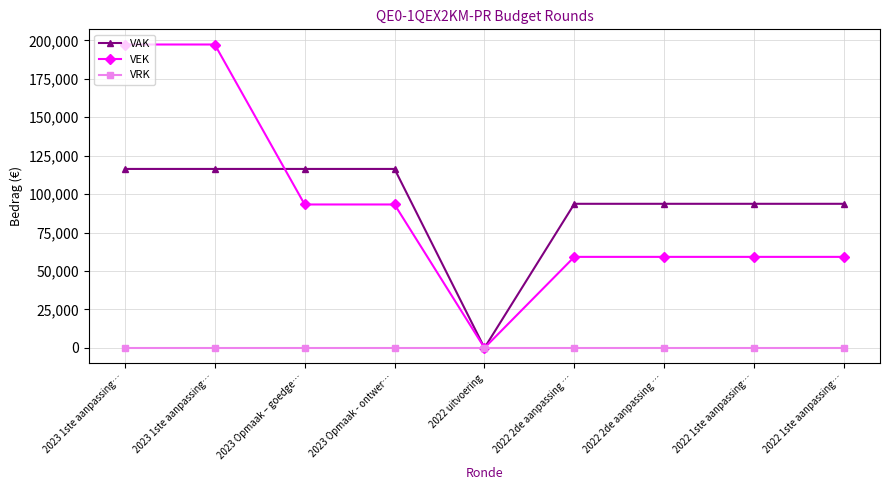

The VEK series shows 59190 at 2022 1ste aanpassing…. True or false?

True